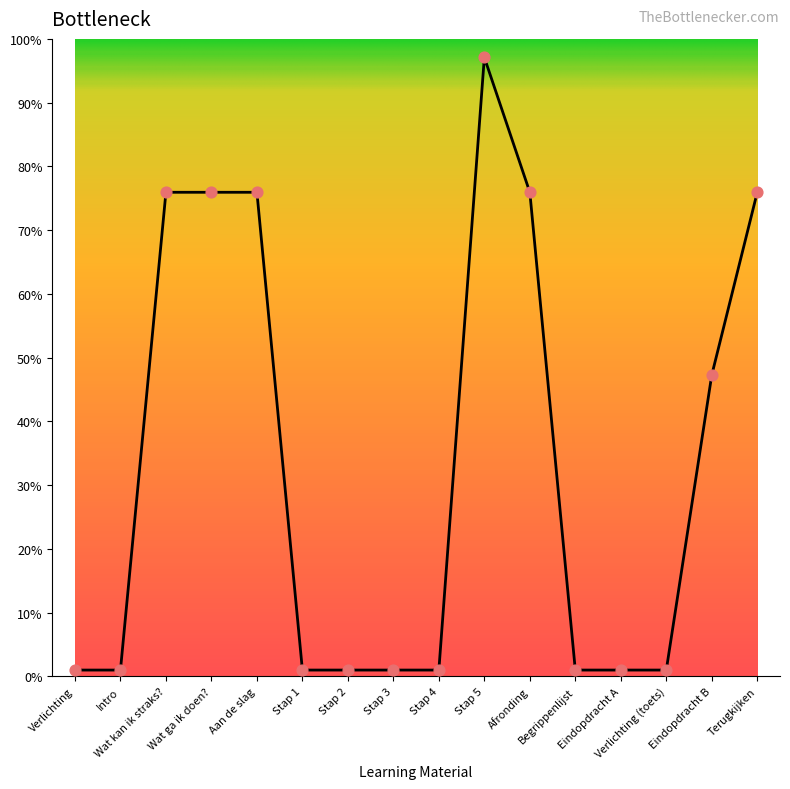

Does the chart have visible grid lines?

No